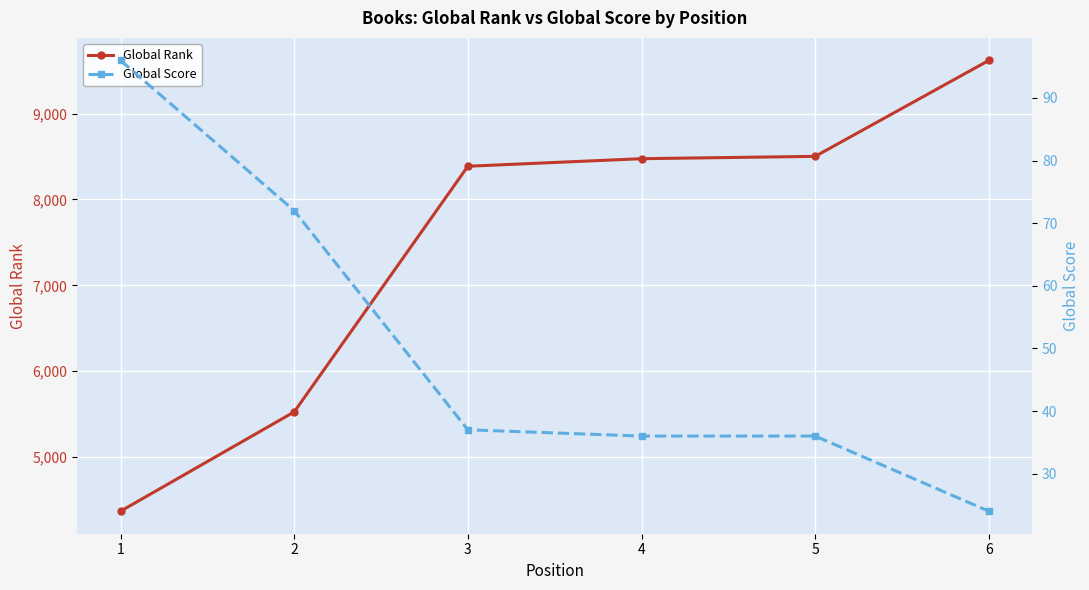

Which series has the largest range (max minus min)?

Global Rank